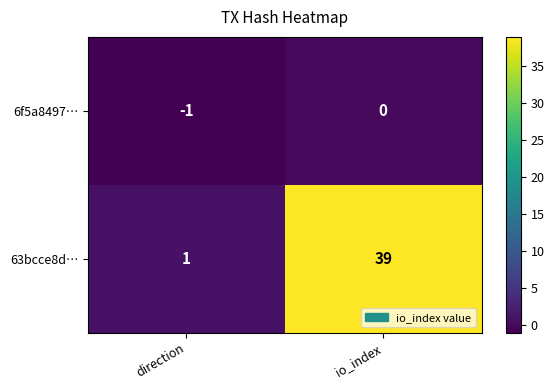

Reading right to left, what are all the values shown in this chart?

6f5a8497…: io_index=0	direction=-1
63bcce8d…: io_index=39	direction=1